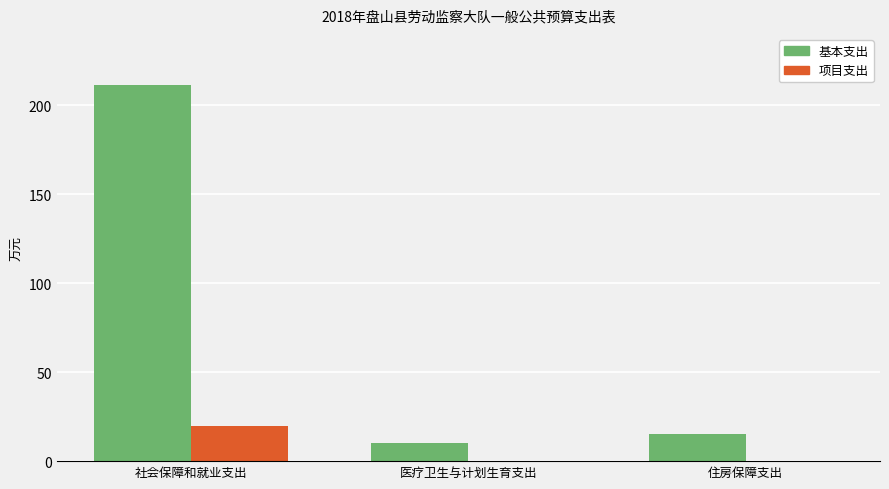

Reading left to right, list all the values displayed in this chart.

基本支出: 211.0	10.2	15.4
项目支出: 20.0	0.0	0.0